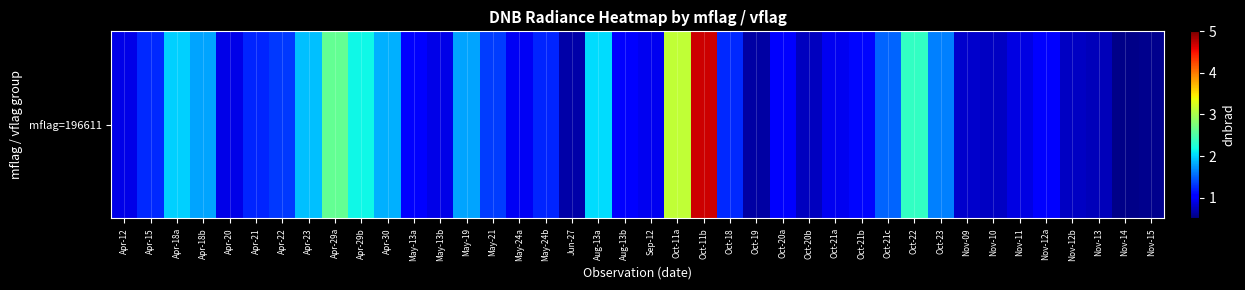

Count the number of categories in the chart.

40